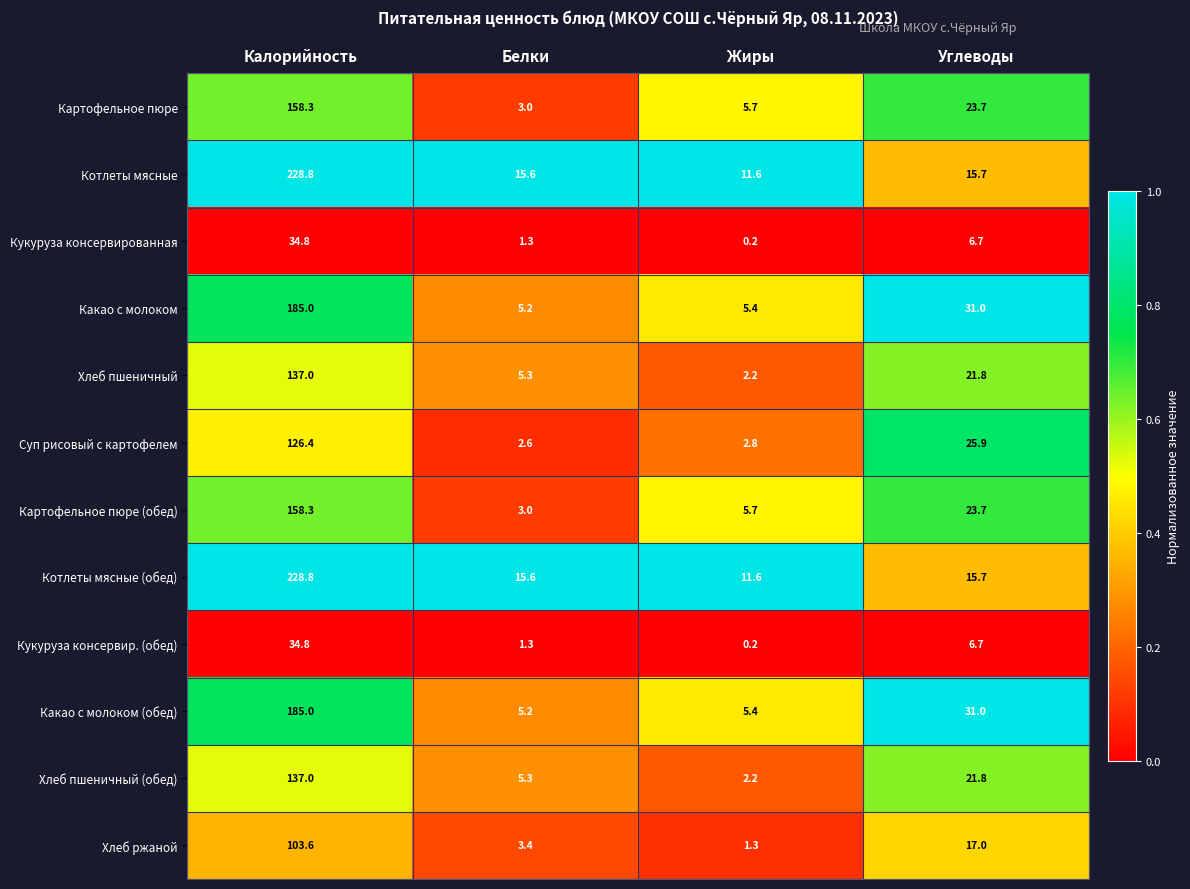

Rank the categories by Кукуруза консервир. (обед) value from lowest to highest.

Жиры, Белки, Углеводы, Калорийность